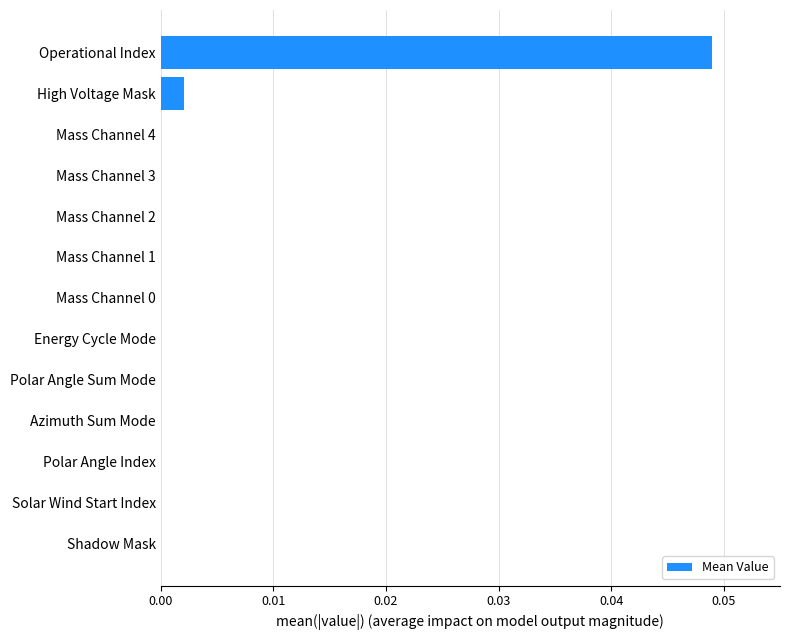

At which category does the chart reach its peak across all series?

Operational Index